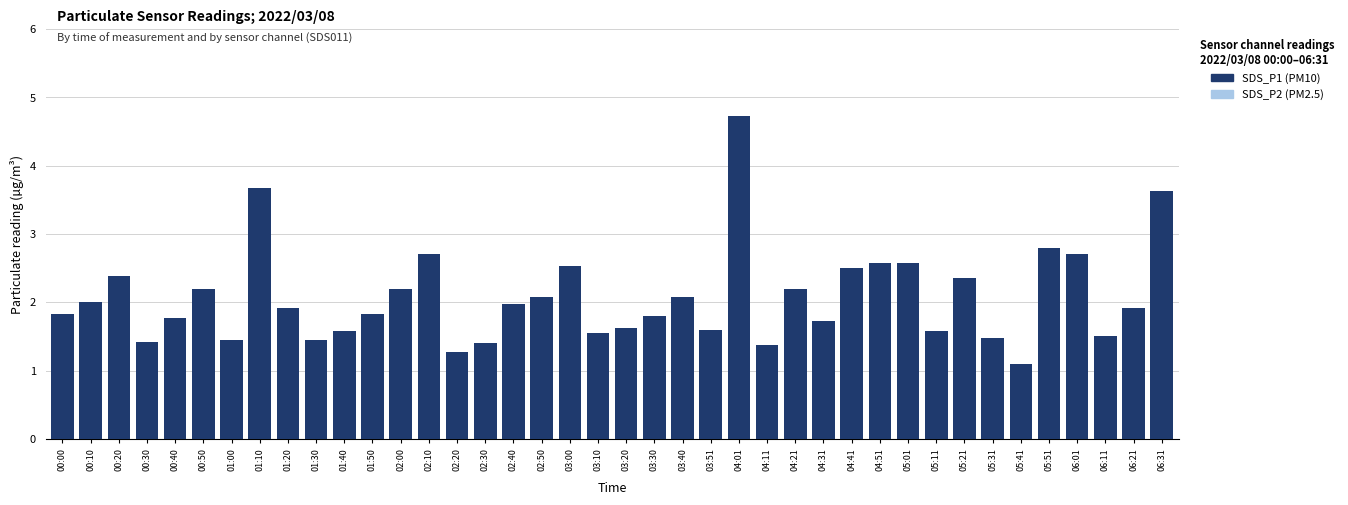

Reading right to left, extract all data points from this chart.

SDS_P2 (PM2.5): 1.4	0.9	0.8	1.0	1.3	0.8	1.0	0.9	0.9	1.0	1.0	1.1	0.9	1.1	0.9	1.2	1.1	1.0	1.0	0.9	1.0	1.1	1.1	1.1	1.0	0.8	0.8	0.9	0.9	0.9	0.9	1.1	0.8	0.9	0.9	1.0	0.7	0.7	0.9	0.8
SDS_P1 (PM10): 3.6	1.9	1.5	2.7	2.8	1.1	1.5	2.4	1.6	2.6	2.6	2.5	1.7	2.2	1.4	4.7	1.6	2.1	1.8	1.6	1.6	2.5	2.1	2.0	1.4	1.3	2.7	2.2	1.8	1.6	1.4	1.9	3.7	1.4	2.2	1.8	1.4	2.4	2.0	1.8